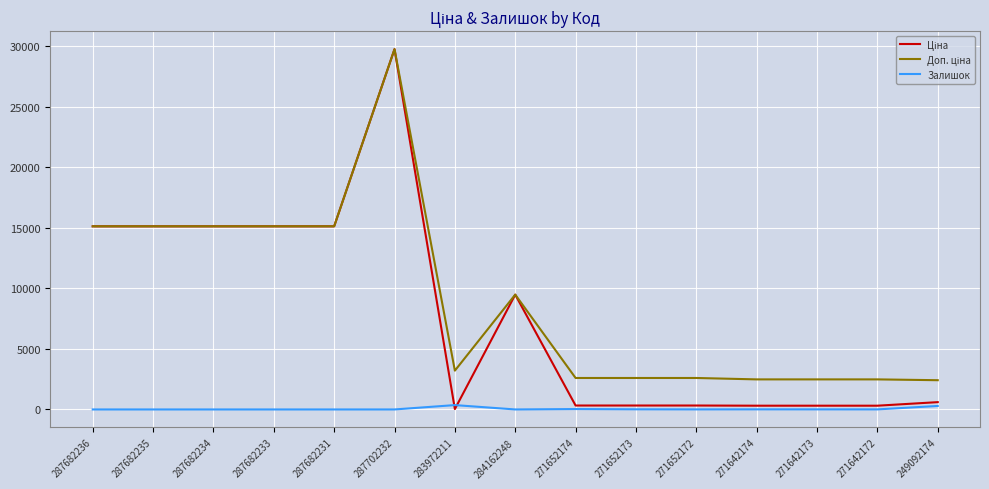

The Залишок series shows 0.0 at 287682233. True or false?

True